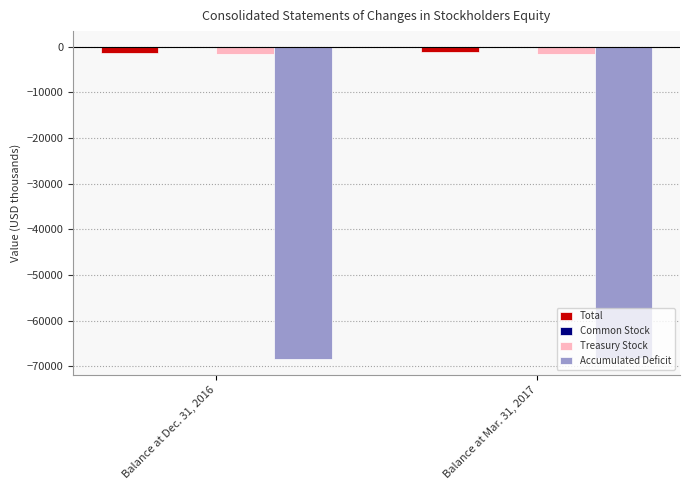

What is the maximum value for Treasury Stock?

-1532